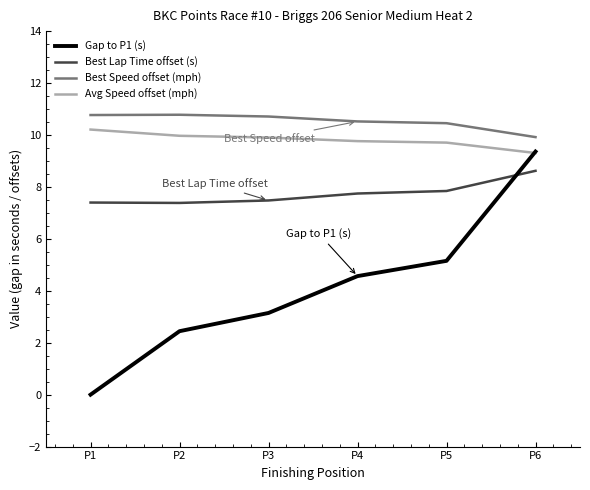

Is it true that Best Lap Time offset (s) equals 5.9 at P6?

False